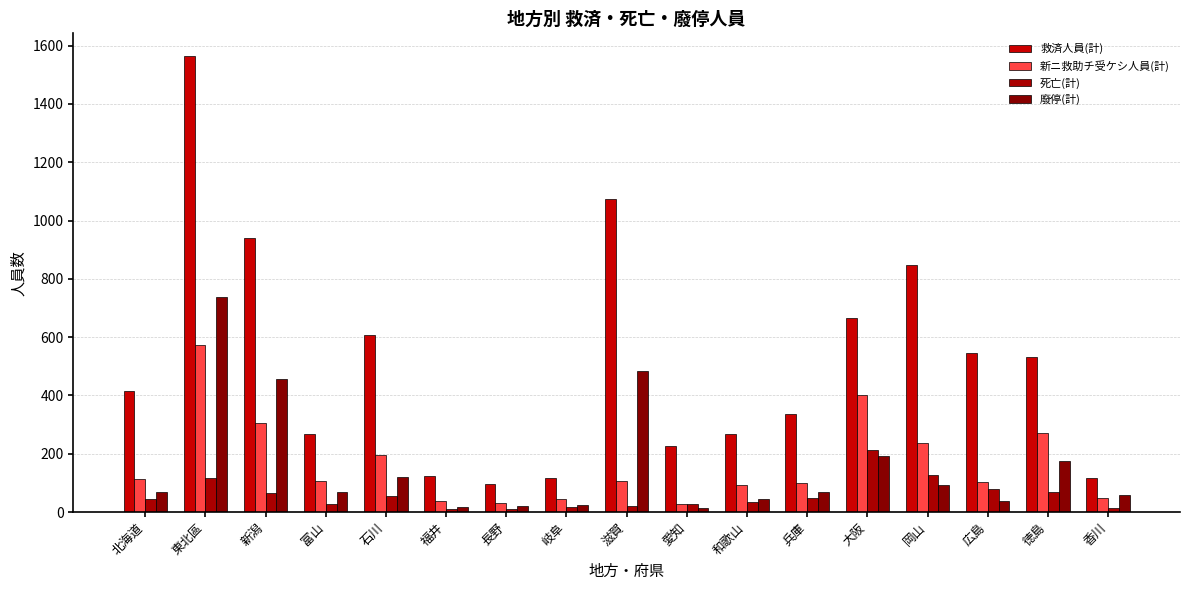

Count the number of categories in the chart.

17